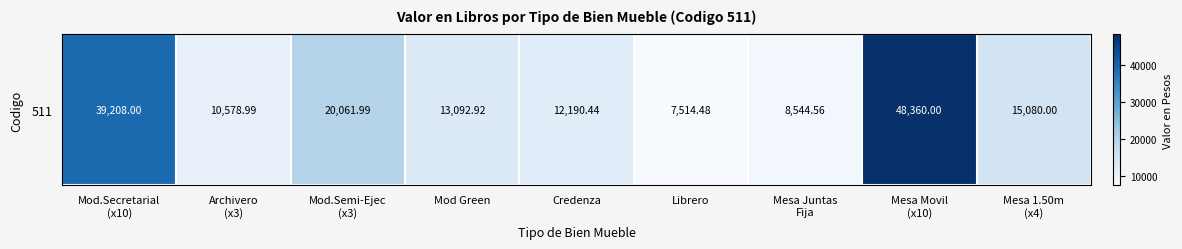

Rank the categories by value from lowest to highest.

Librero, Mesa Juntas
Fija, Archivero
(x3), Credenza, Mod Green, Mesa 1.50m
(x4), Mod.Semi-Ejec
(x3), Mod.Secretarial
(x10), Mesa Movil
(x10)